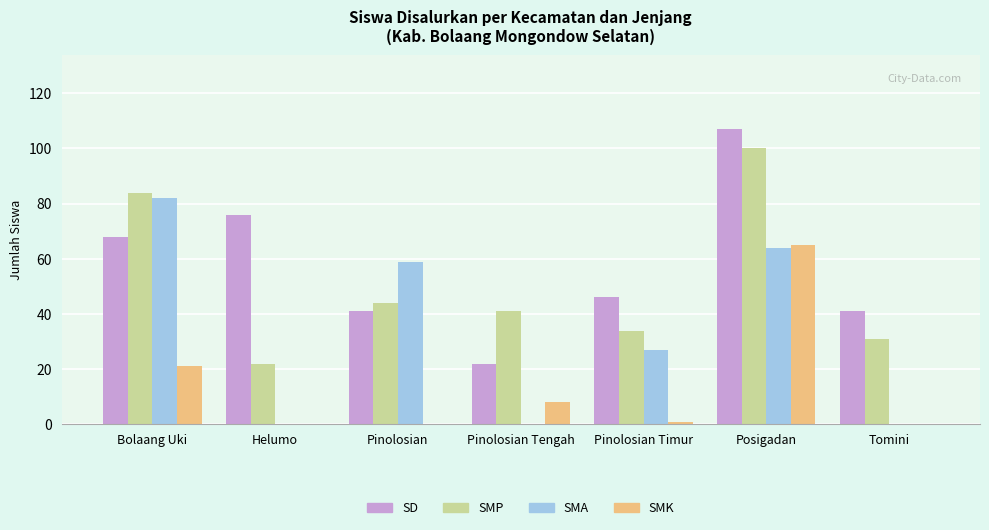

True or false: SD has a value of 46 at Pinolosian Timur.

True